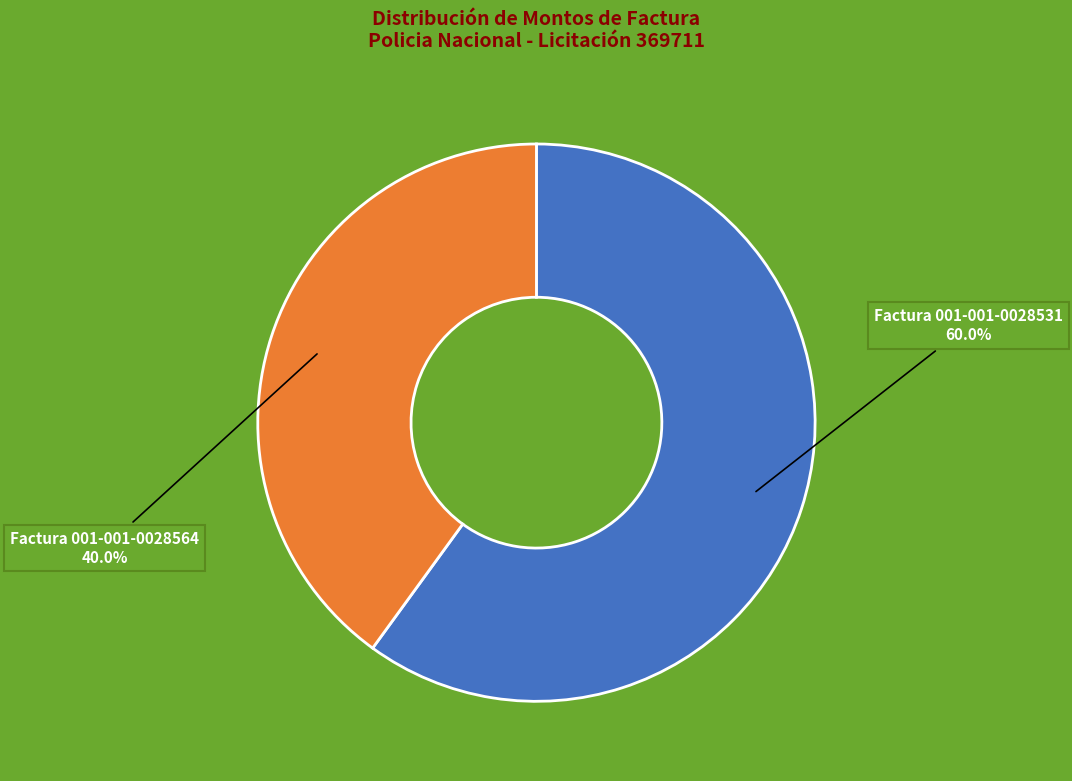

How many segments does this pie chart have?

2